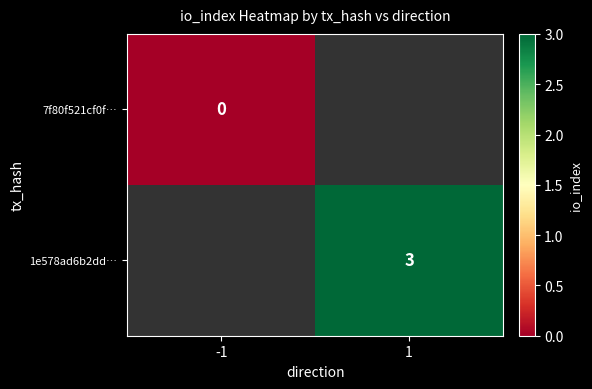

The 1e578ad6b2dd… series shows 5 at 1. True or false?

False